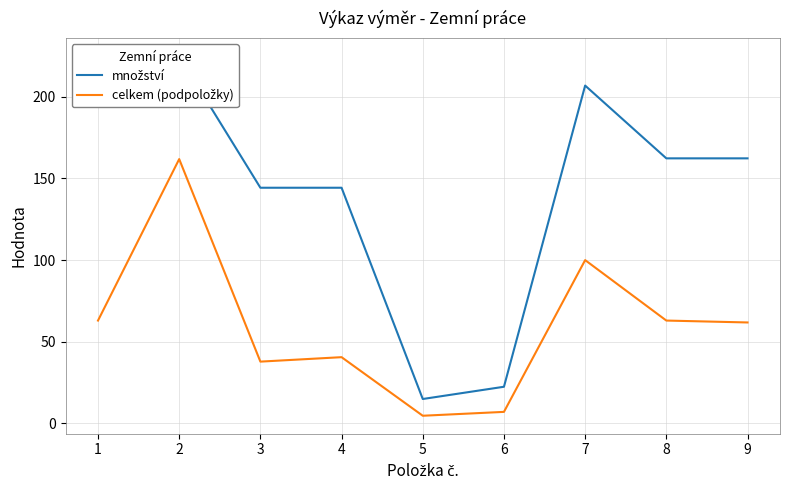

What is the minimum value shown in the chart?

4.7